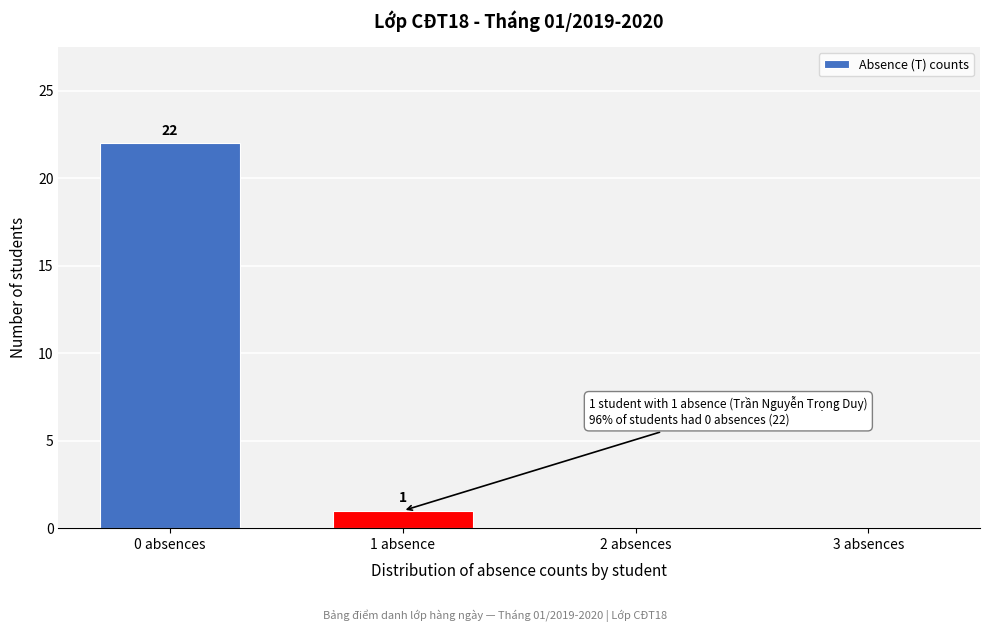

Reading left to right, extract all data points from this chart.

0 absences=22	1 absence=1	2 absences=0	3 absences=0